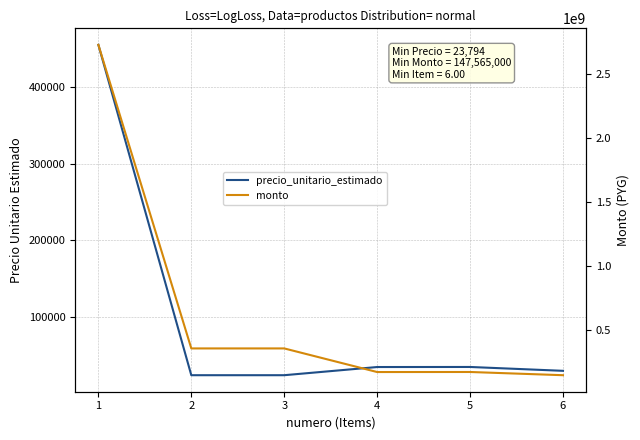

Reading left to right, list all the values displayed in this chart.

precio_unitario_estimado: 455000	23794	23794	34462	34540	29513
monto: 2730000000	356910000	356910000	172310000	172700000	147565000